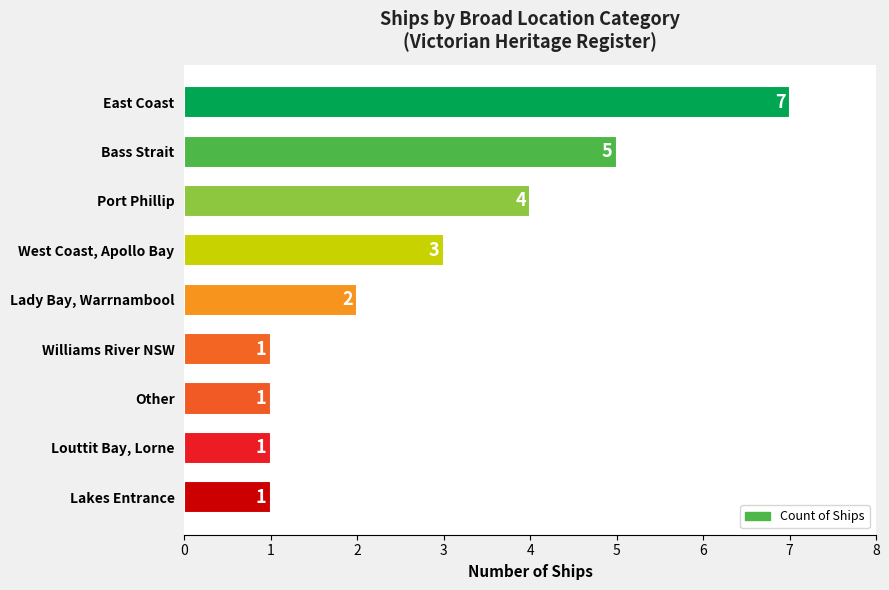

Reading top to bottom, extract all data points from this chart.

7	5	4	3	2	1	1	1	1